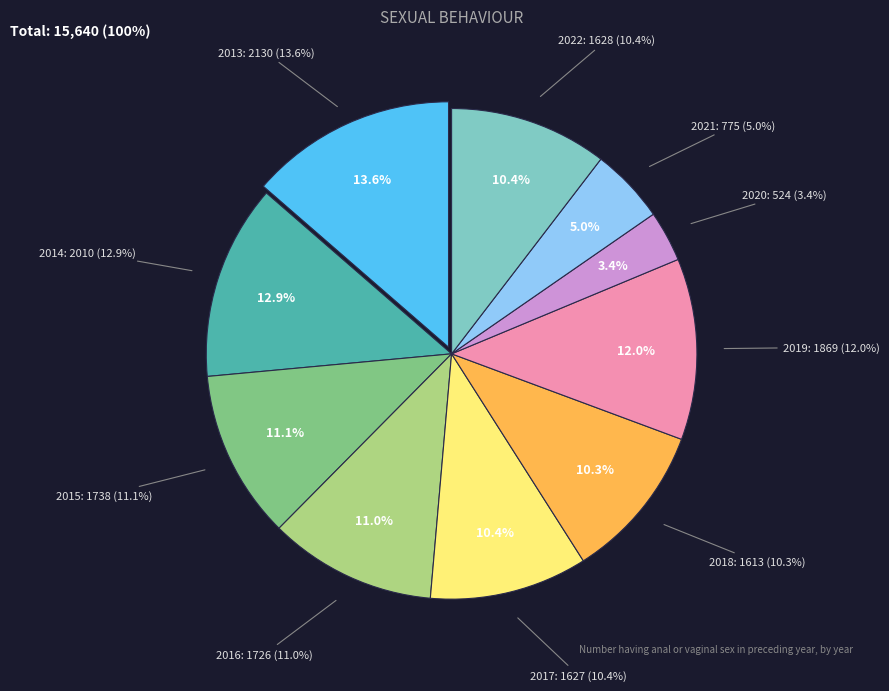

True or false: 2017 accounts for 21% of the total.

False